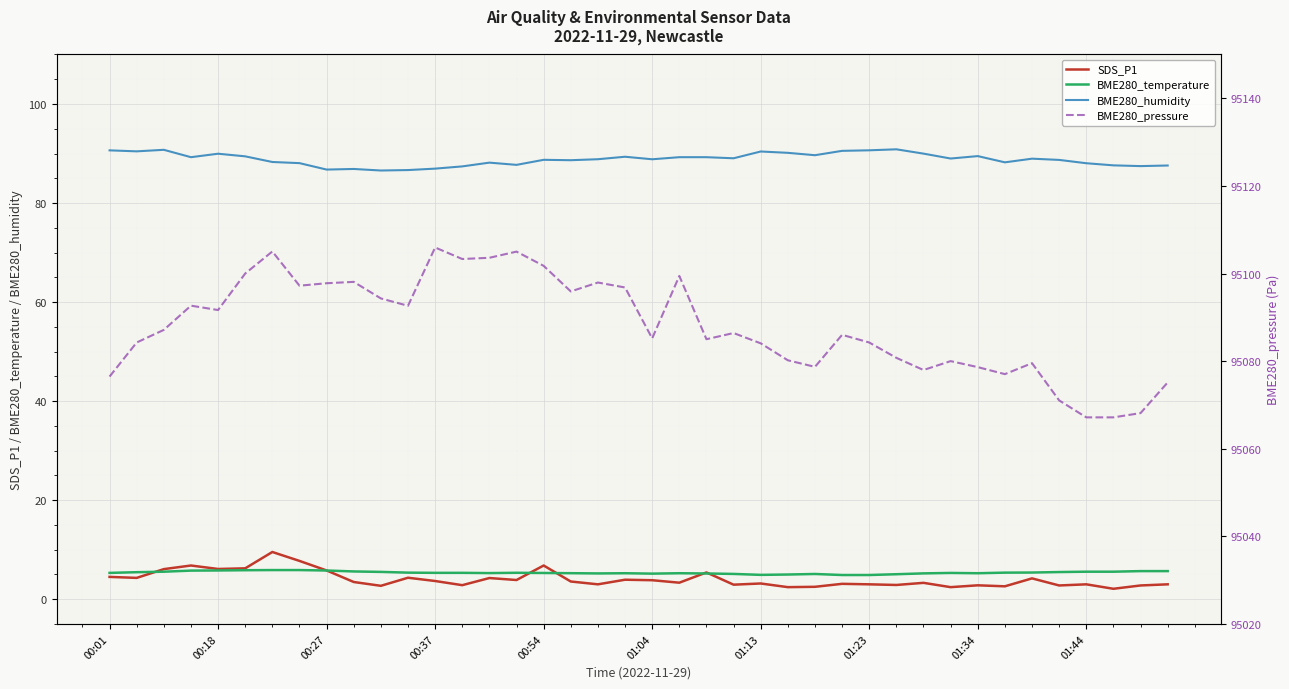

Reading left to right, transcribe all the data shown in this chart.

SDS_P1: 4.5	4.3	6.1	6.8	6.1	6.2	9.5	7.7	5.8	3.5	2.7	4.3	3.7	2.8	4.3	3.9	6.8	3.6	3.0	3.9	3.8	3.3	5.4	2.9	3.2	2.4	2.5	3.1	3.0	2.9	3.3	2.4	2.8	2.6	4.2	2.8	3.0	2.1	2.8	3.0
BME280_temperature: 5.3	5.5	5.5	5.8	5.8	5.8	5.9	5.9	5.8	5.6	5.5	5.4	5.3	5.3	5.3	5.3	5.3	5.2	5.2	5.2	5.2	5.2	5.2	5.1	4.9	5.0	5.1	4.9	4.9	5.0	5.2	5.3	5.2	5.4	5.4	5.5	5.5	5.5	5.7	5.7
BME280_humidity: 90.6	90.4	90.8	89.3	90.0	89.4	88.3	88.1	86.8	86.9	86.6	86.7	87.0	87.4	88.2	87.7	88.7	88.7	88.8	89.3	88.8	89.3	89.3	89.0	90.4	90.1	89.7	90.5	90.7	90.8	90.0	89.0	89.5	88.2	89.0	88.7	88.0	87.6	87.5	87.6
BME280_pressure: 95076.5	95084.2	95087.1	95092.7	95091.7	95100.0	95105.0	95097.2	95097.8	95098.1	95094.3	95092.6	95105.9	95103.3	95103.6	95105.0	95101.8	95095.9	95097.9	95096.8	95085.2	95099.4	95085.0	95086.4	95084.1	95080.2	95078.7	95086.0	95084.2	95080.8	95078.0	95080.0	95078.6	95077.0	95079.5	95071.0	95067.2	95067.2	95068.1	95075.1